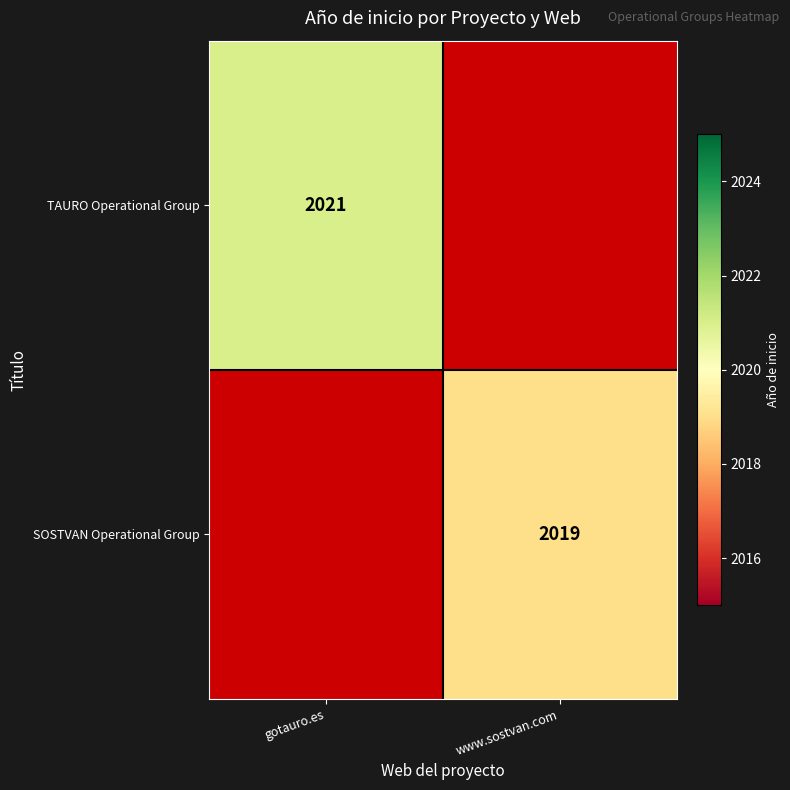

Is it true that TAURO Operational Group equals 2632 at gotauro.es?

False